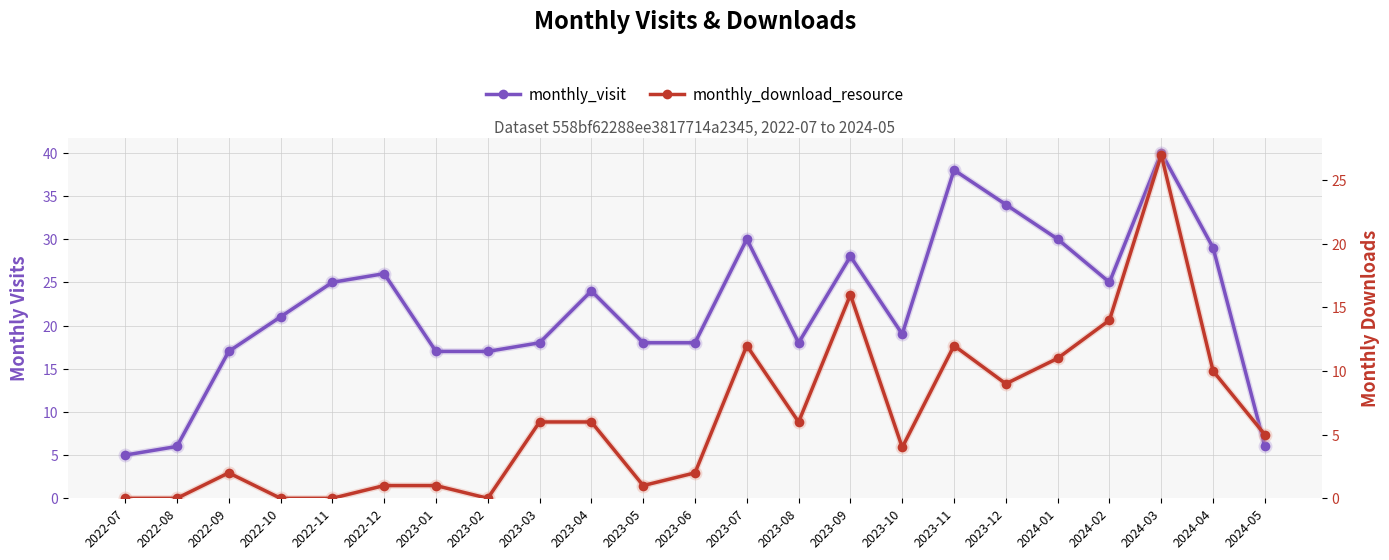

True or false: monthly_visit and monthly_download_resource intersect in this chart.

False